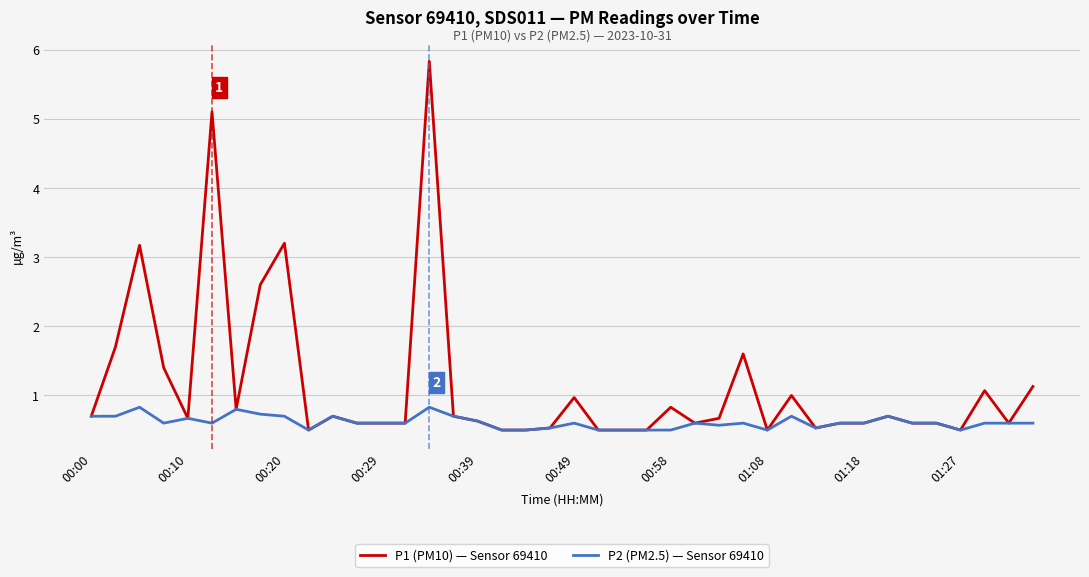

List the series in order of their peak value, highest first.

P1 (PM10) — Sensor 69410, P2 (PM2.5) — Sensor 69410